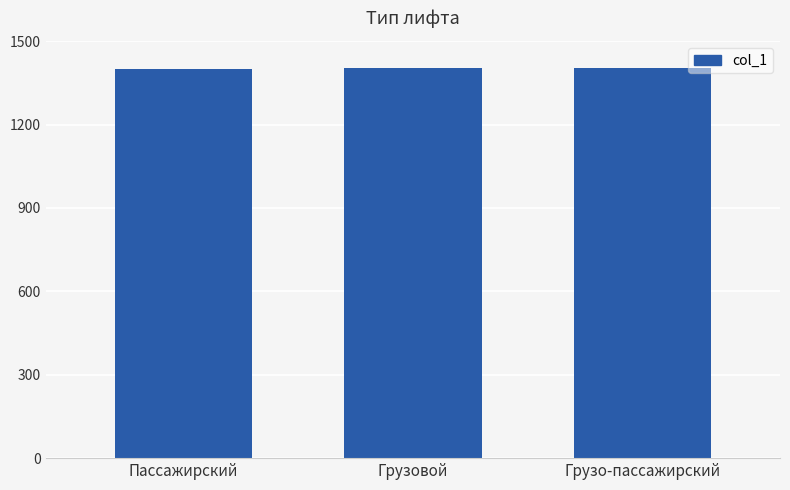

What position from the left is Грузо-пассажирский?

3